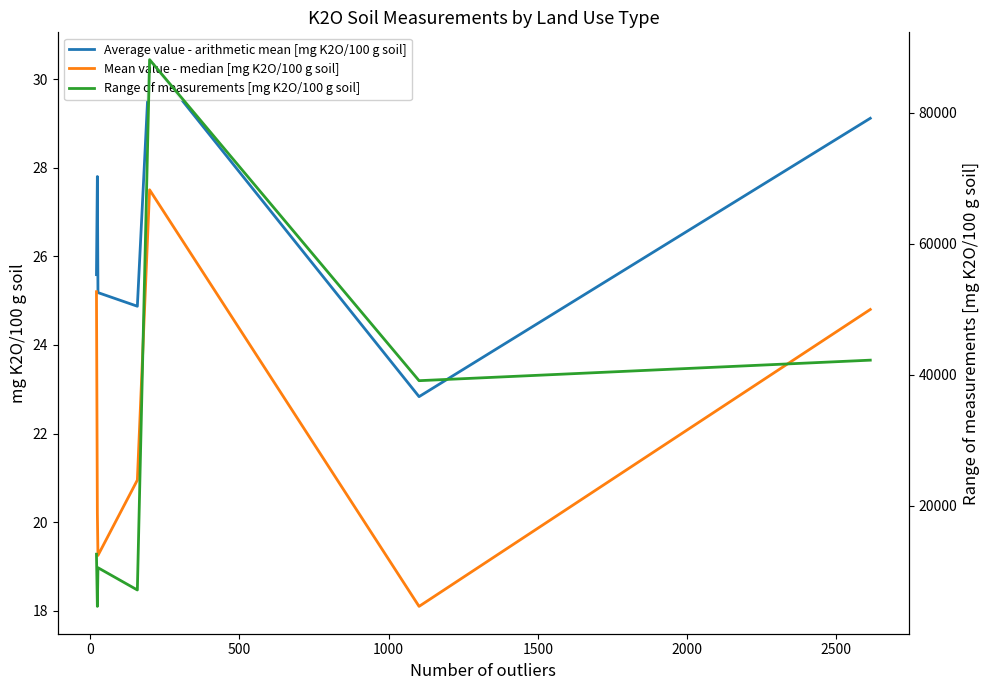

What is the average value of the Mean value - median [mg K2O/100 g soil] series?

22.3